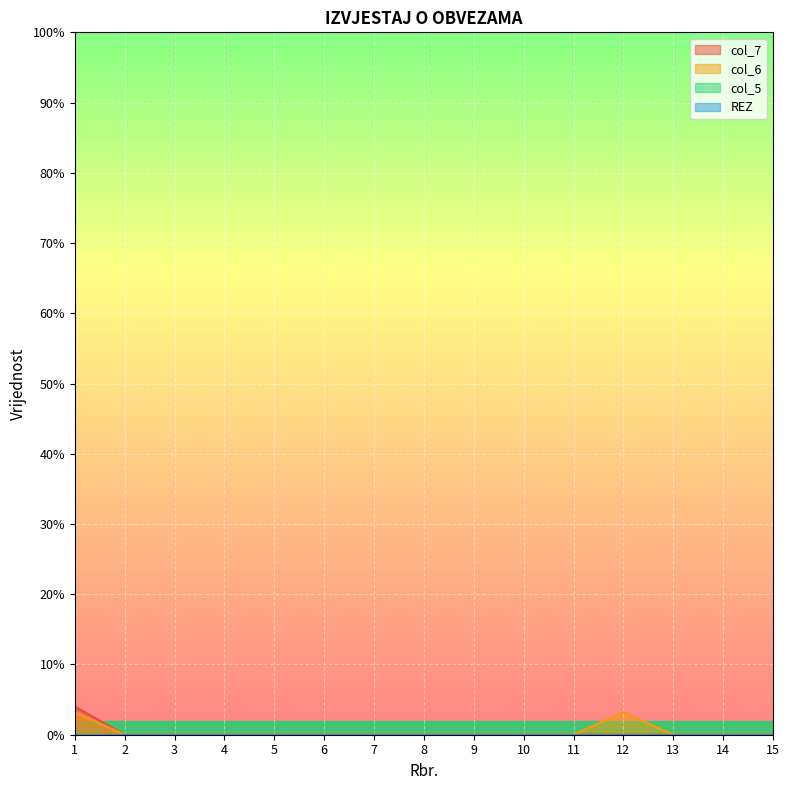

At which label does col_7 reach its peak?

1